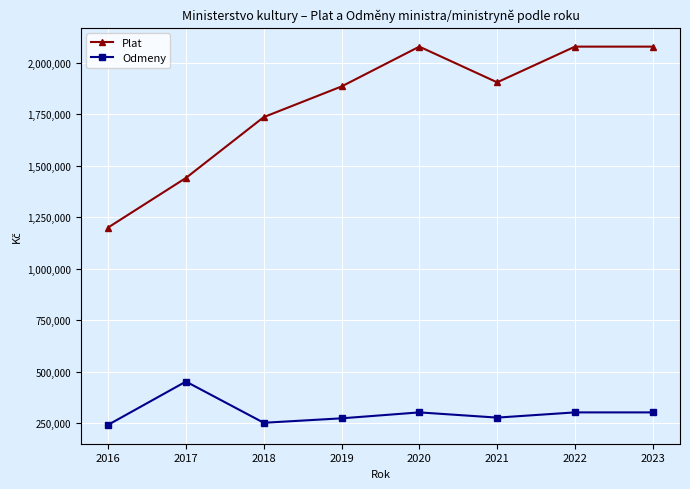

What are all the series names shown in the legend?

Plat, Odmeny